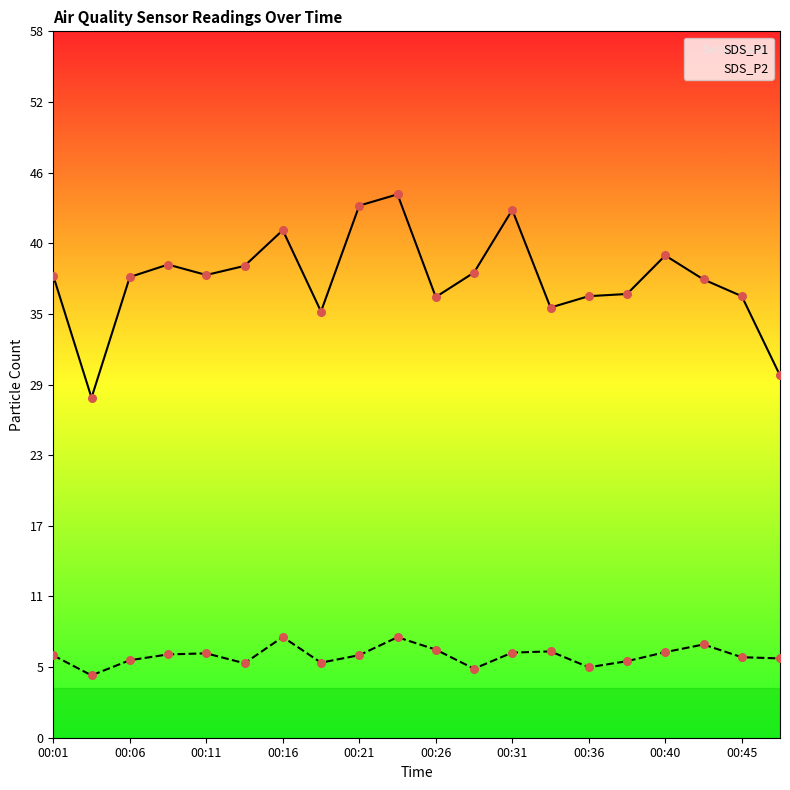

Which series has the largest total across all categories?

SDS_P1